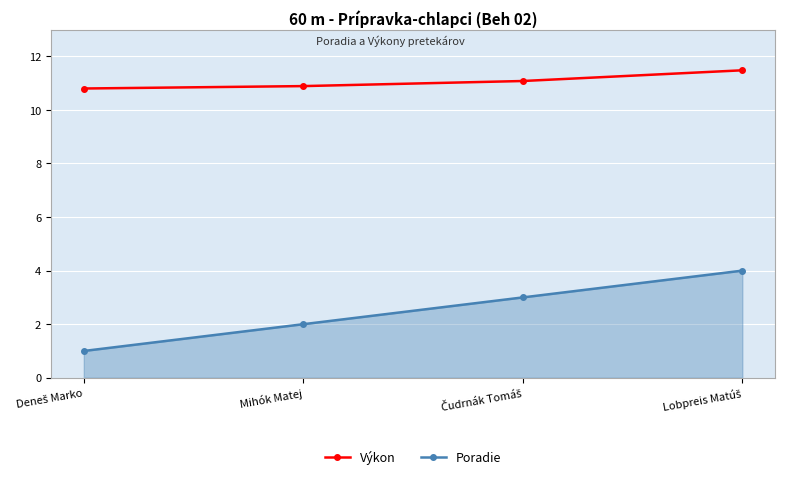

What is the highest value of the Výkon series?

11.5